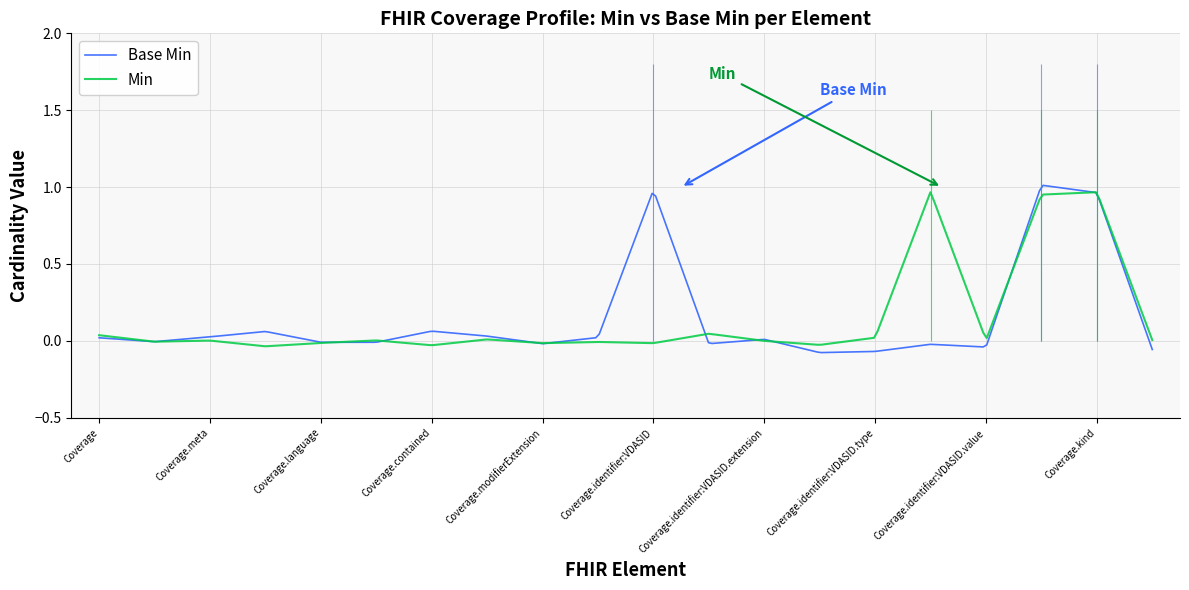

True or false: the data shows 0 at Coverage.identifier.

True